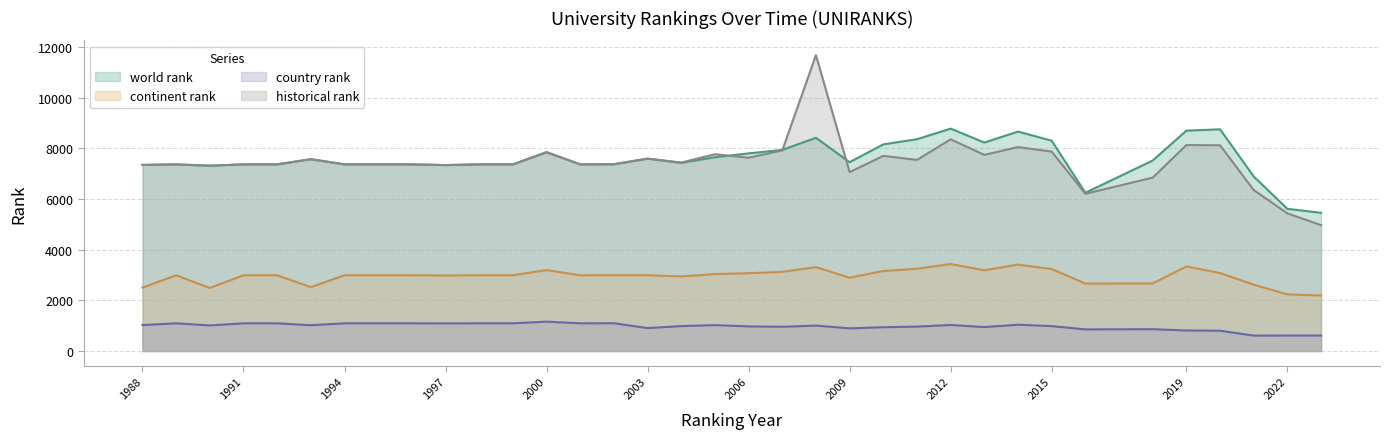

What is the maximum value for country rank?

1160